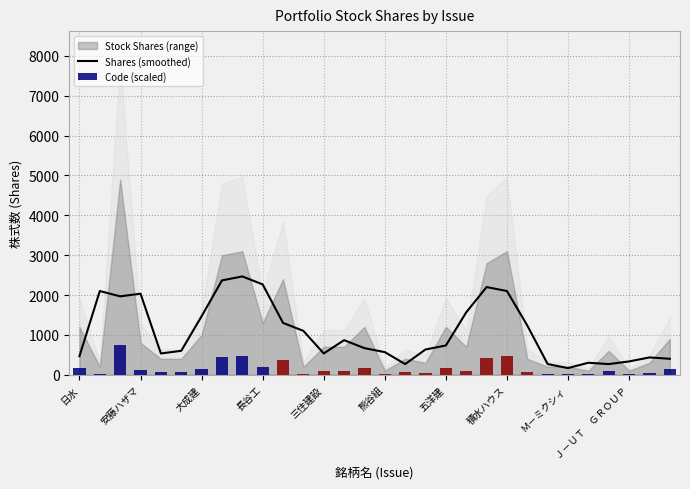

What is the value of the Shares (smoothed) bar at the 20th from the left?

1566.7